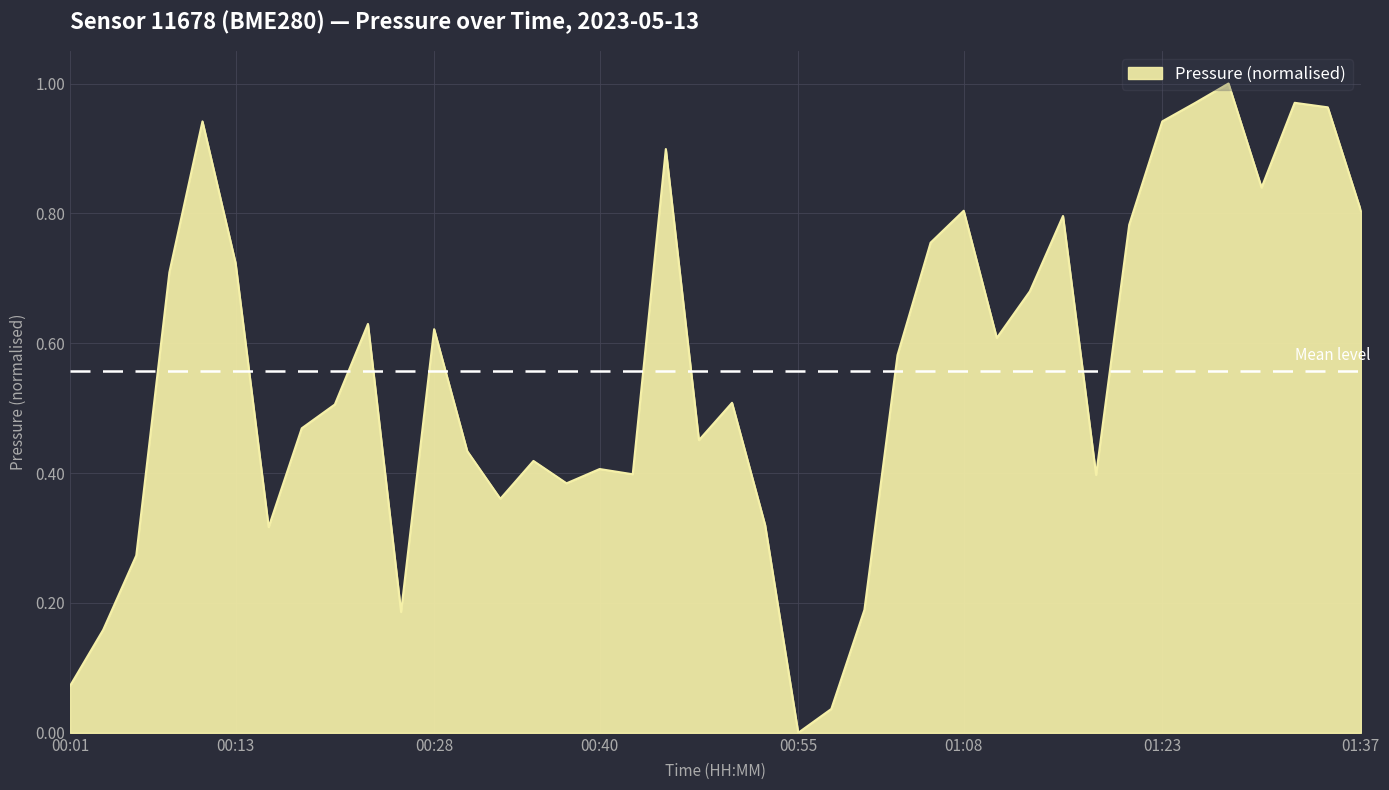

What is the label of the 23rd point from the right?

00:43